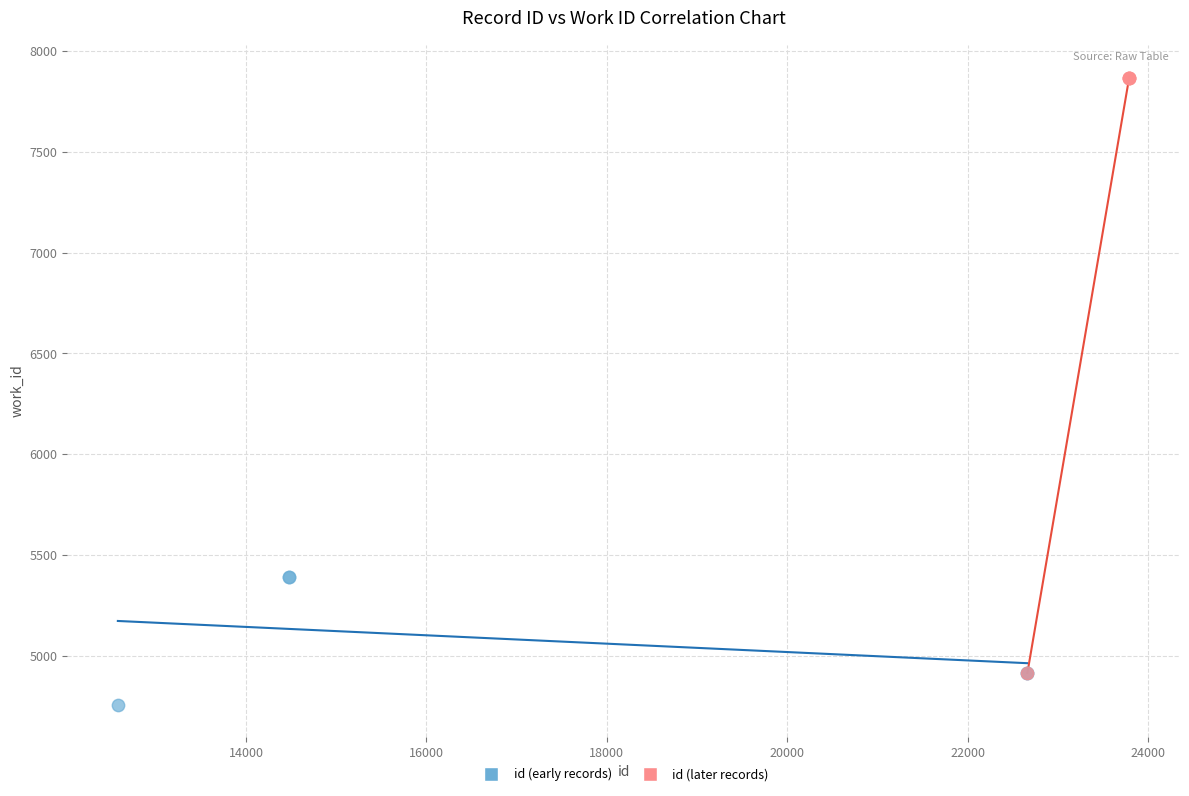

Which series has the largest Y range (max minus min)?

id (later records)